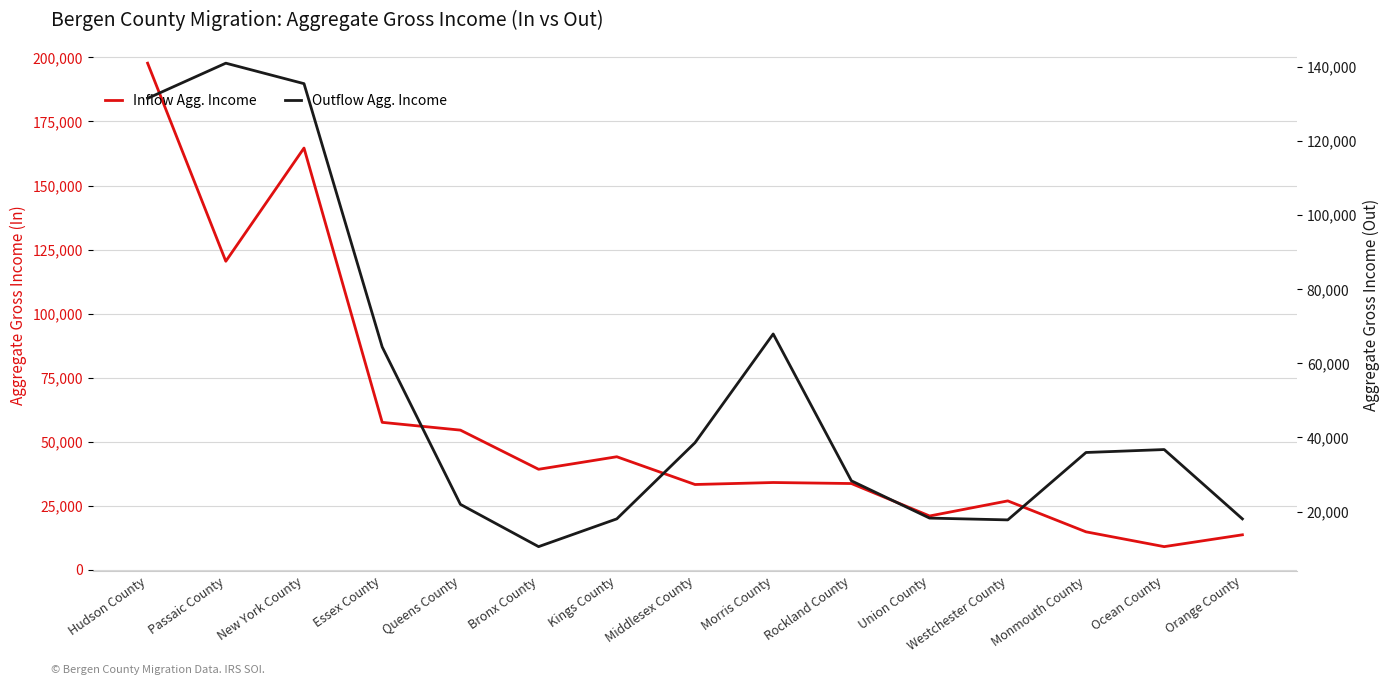

At how many categories does at least one series exceed 134929?

3